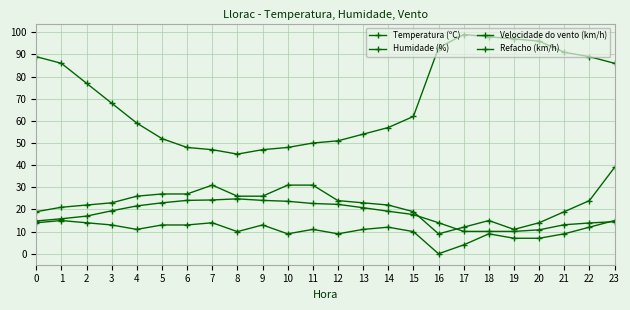

Rank the series at 6 from lowest to highest value.

Velocidade do vento (km/h), Temperatura (ºC), Refacho (km/h), Humidade (%)